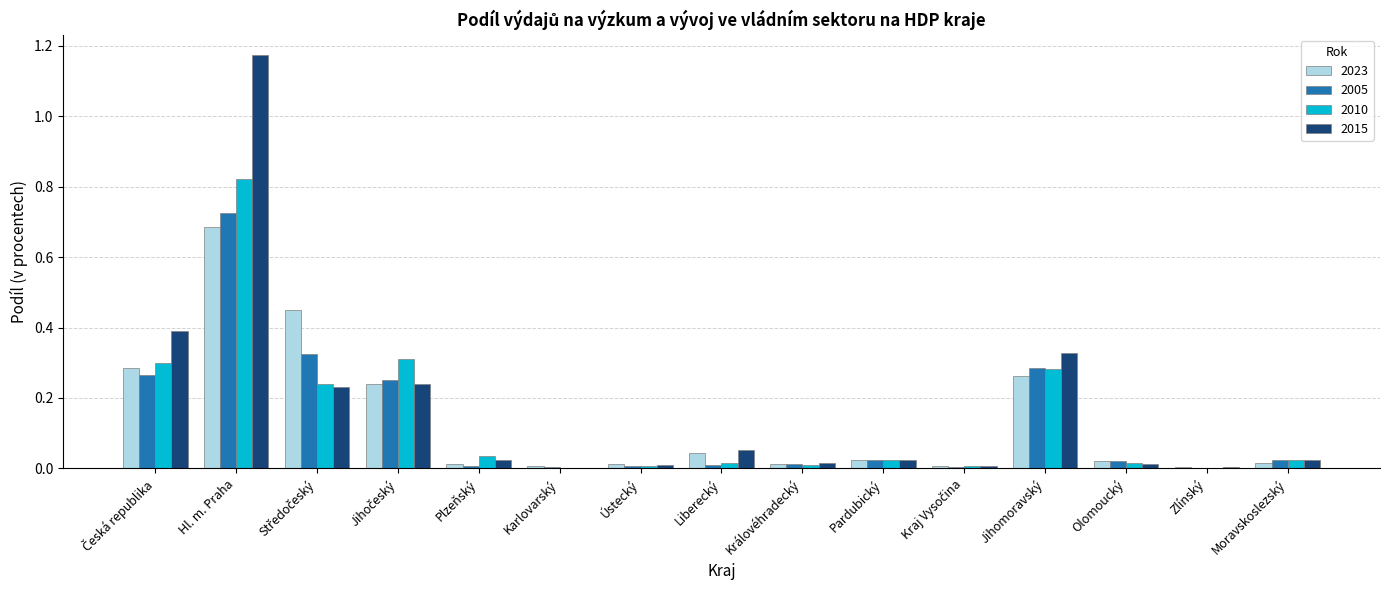

True or false: 2015 has a value of 0.0 at Královéhradecký.

True